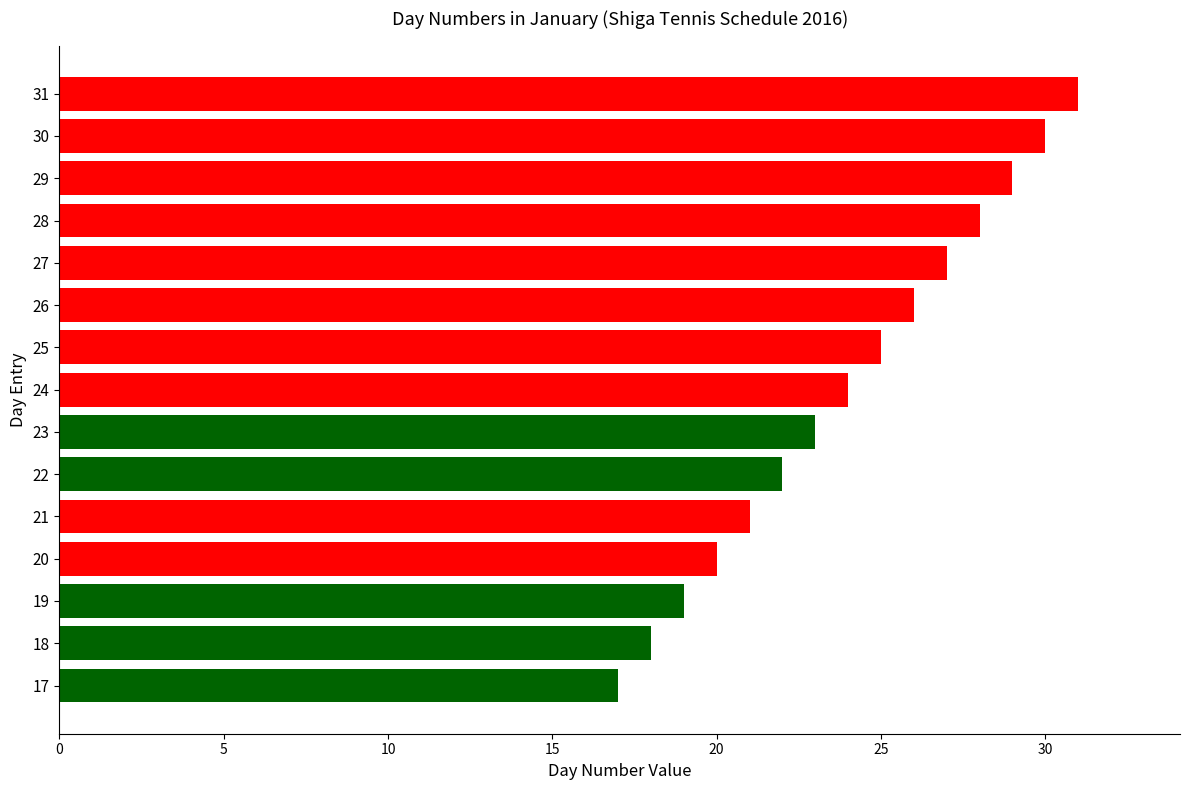

Which label corresponds to the smallest value in the chart?

17